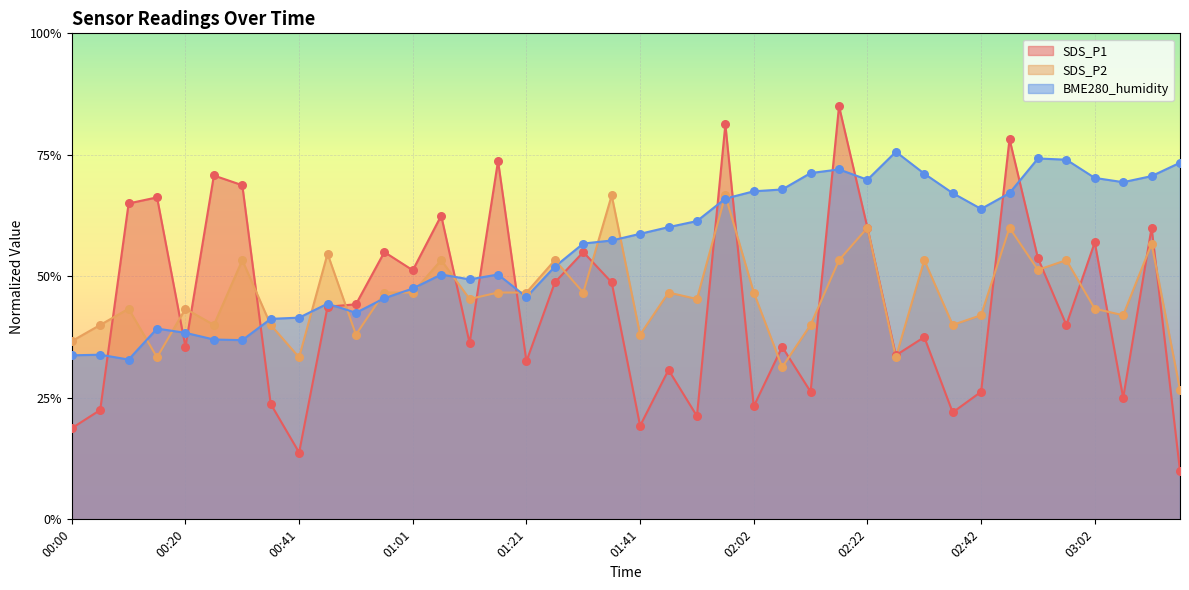

At how many categories does at least one series exceed 0?

40